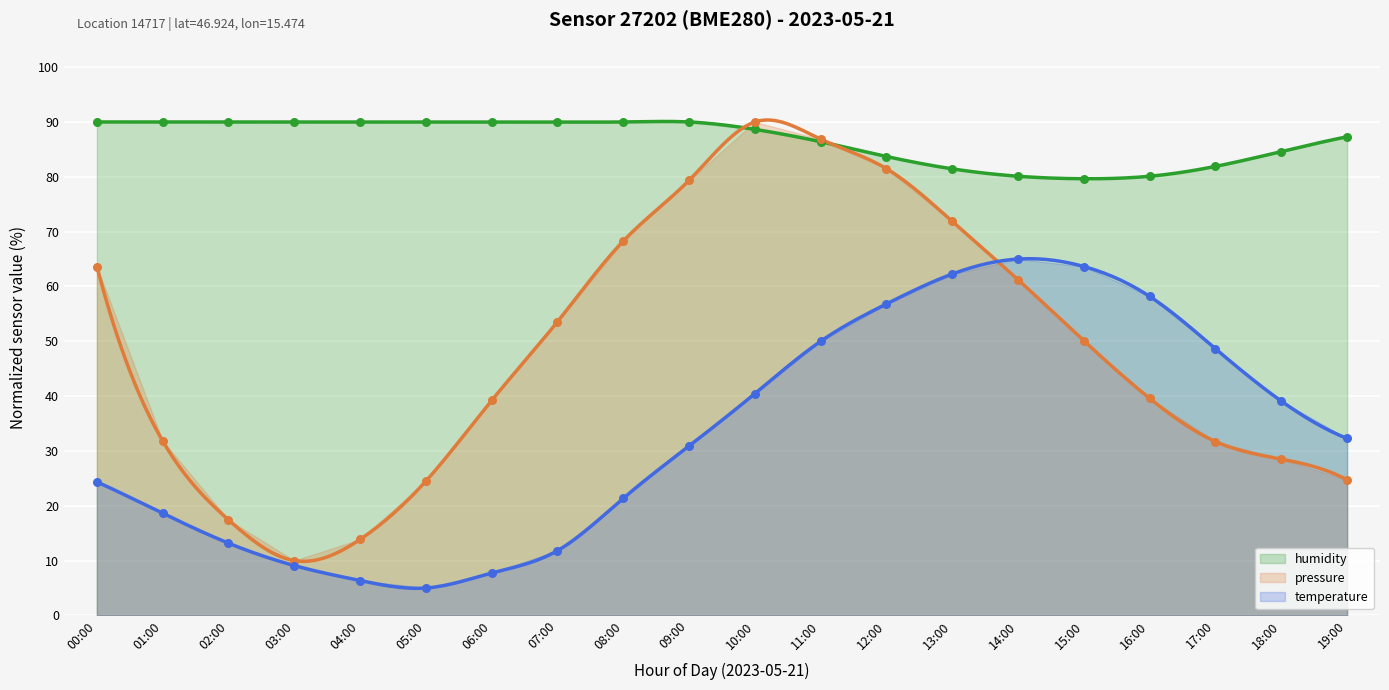

What are all the series names shown in the legend?

pressure, temperature, humidity